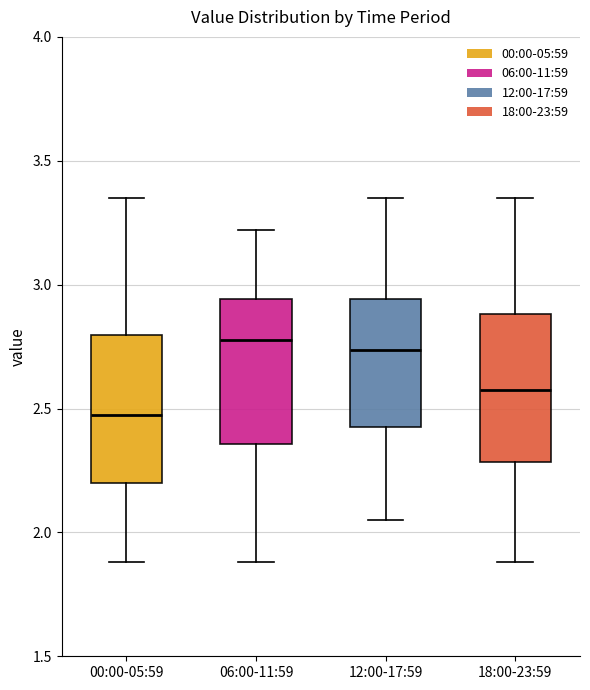

Which box has the lowest median line?

00:00-05:59